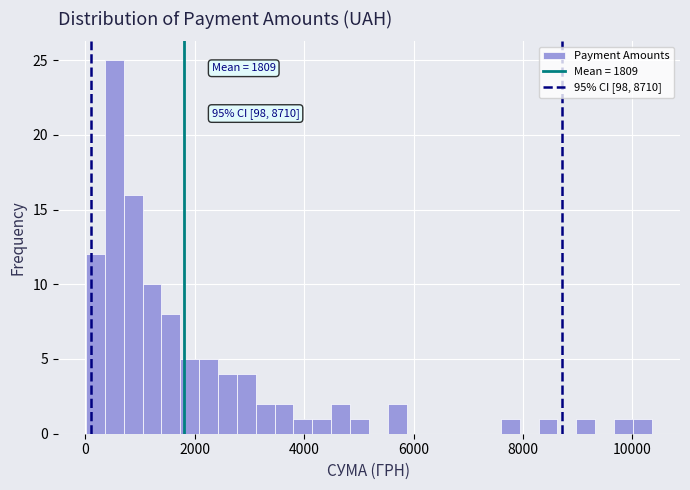

Around what value on the x-axis is the tallest bar? Give the approximate position of its centre, as read against the axis.

600